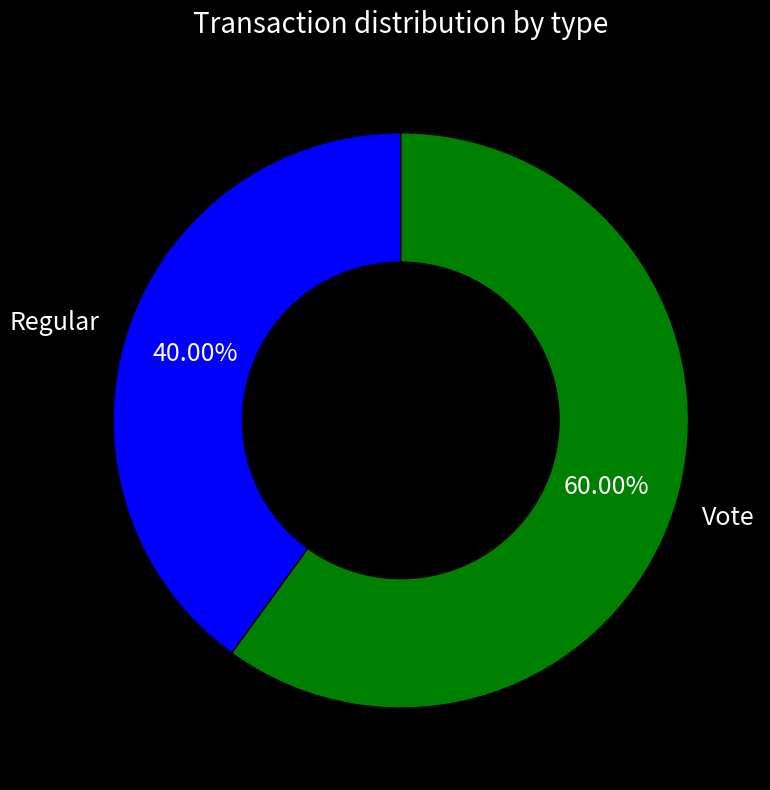

Is Regular the majority of the pie?

No